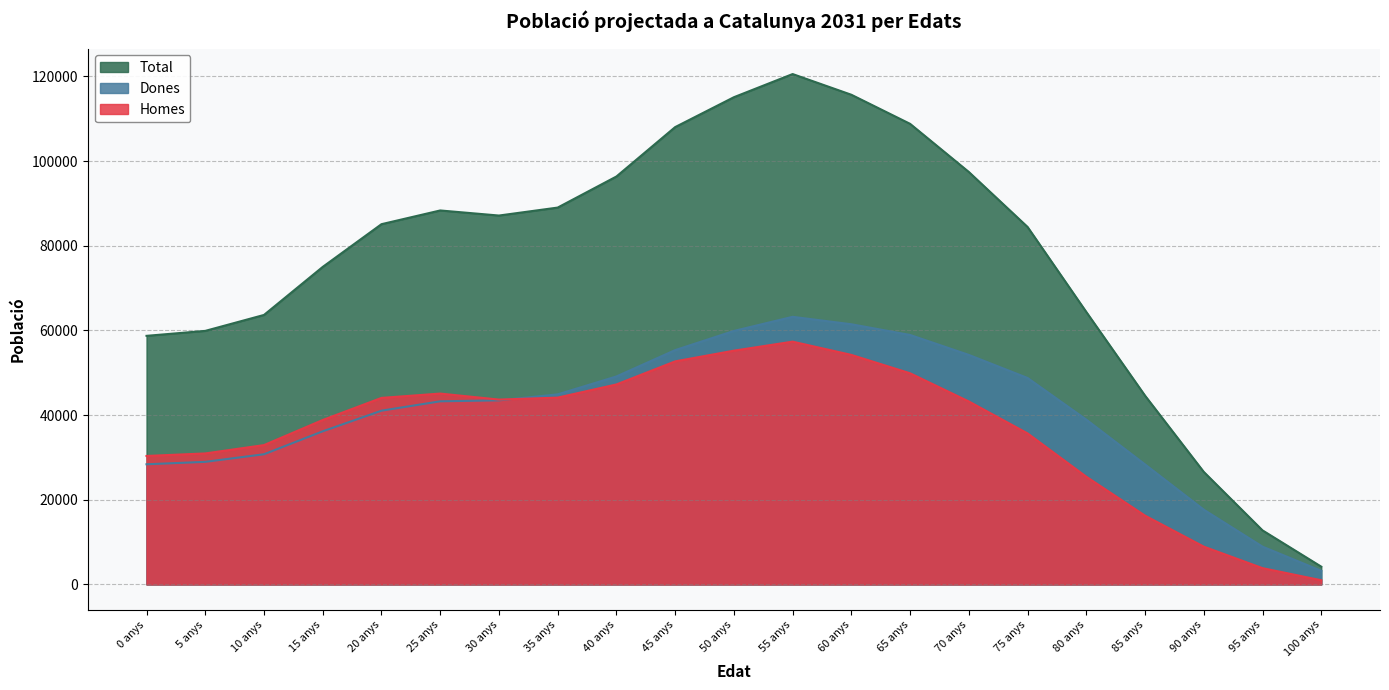

Which series has the largest total across all categories?

Total